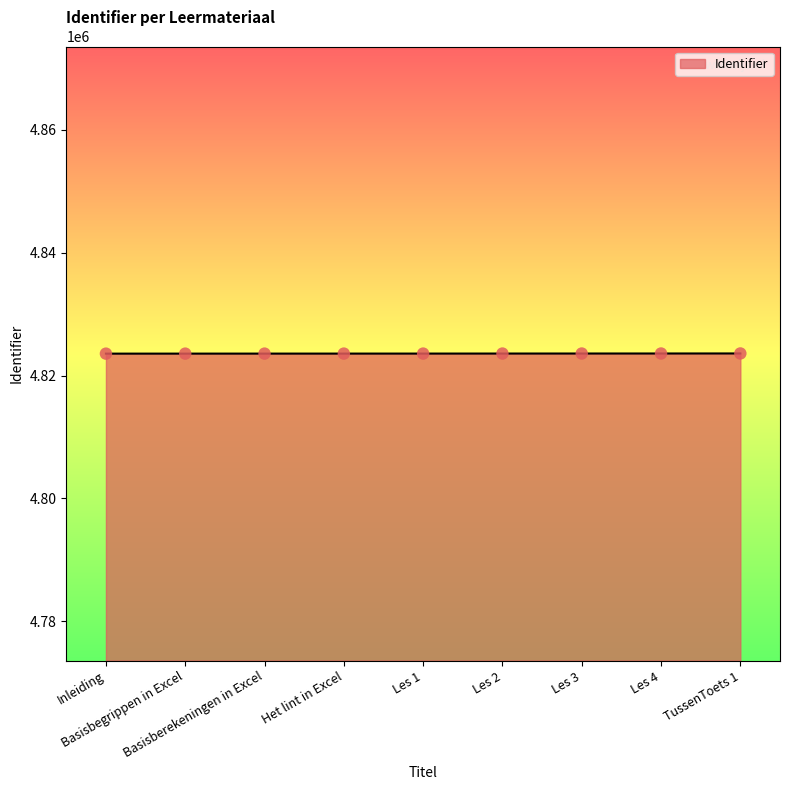

What is the change in value from Les 2 to Les 4?

+8